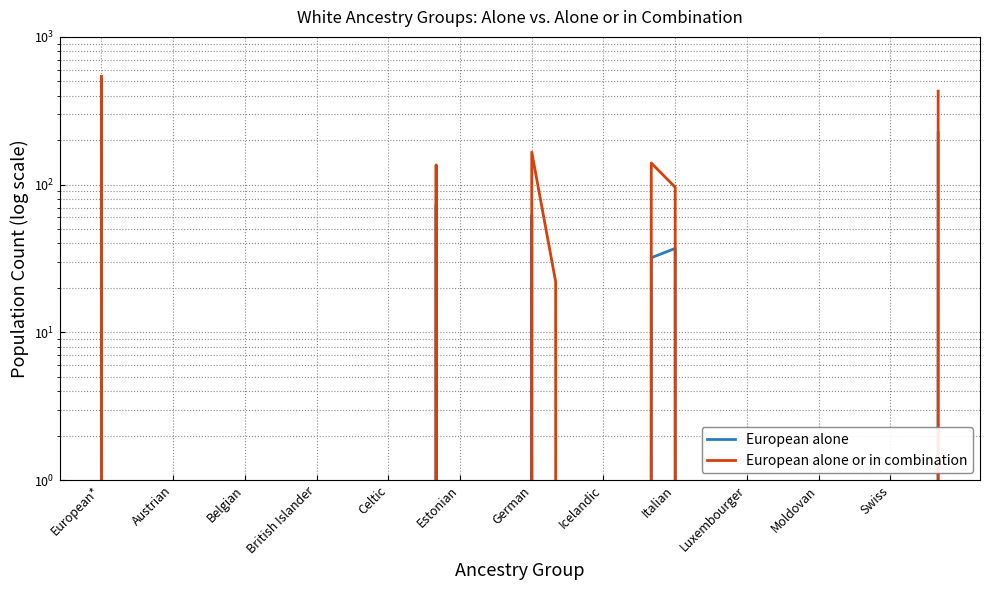

What are all the series names shown in the legend?

European alone, European alone or in combination